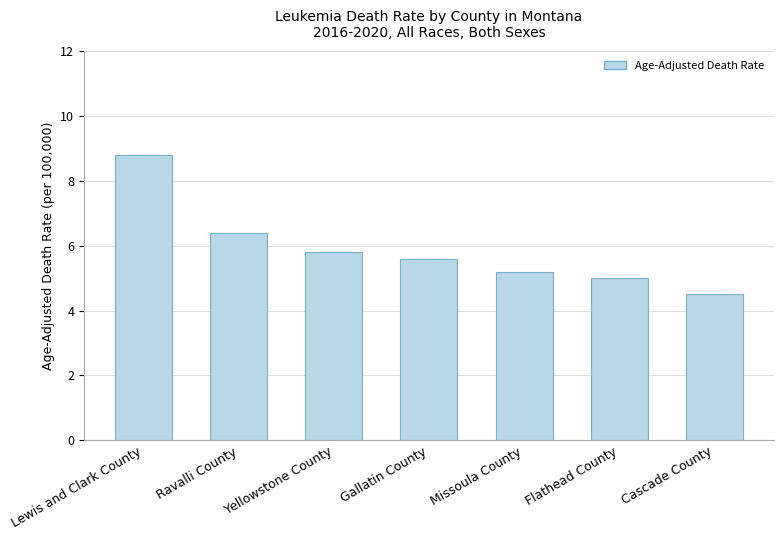

What is the smallest value displayed?

4.5